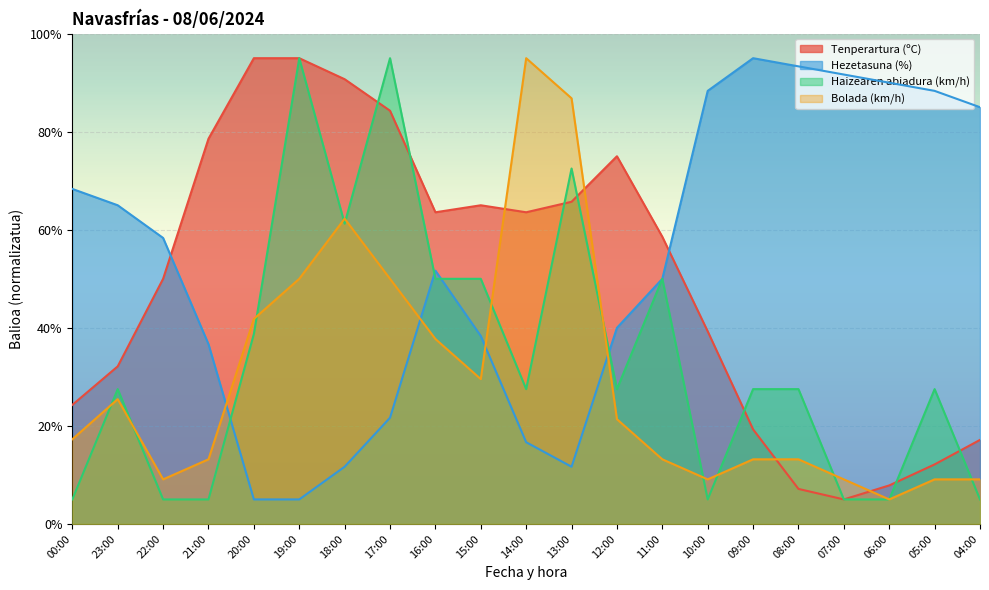

The Bolada (km/h) series shows 13.2 at 11:00. True or false?

True